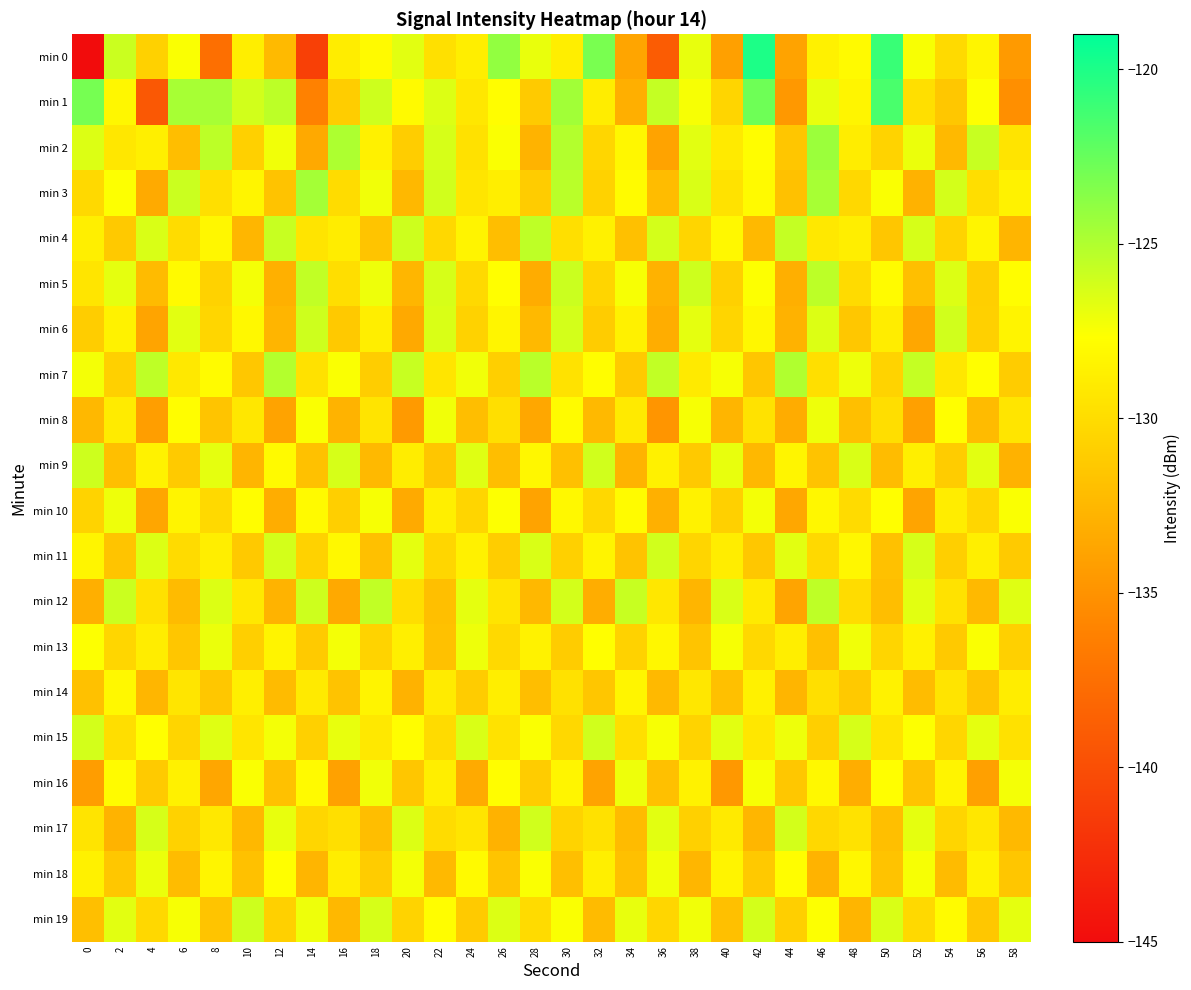

At which category is the sum across all series the highest?

46